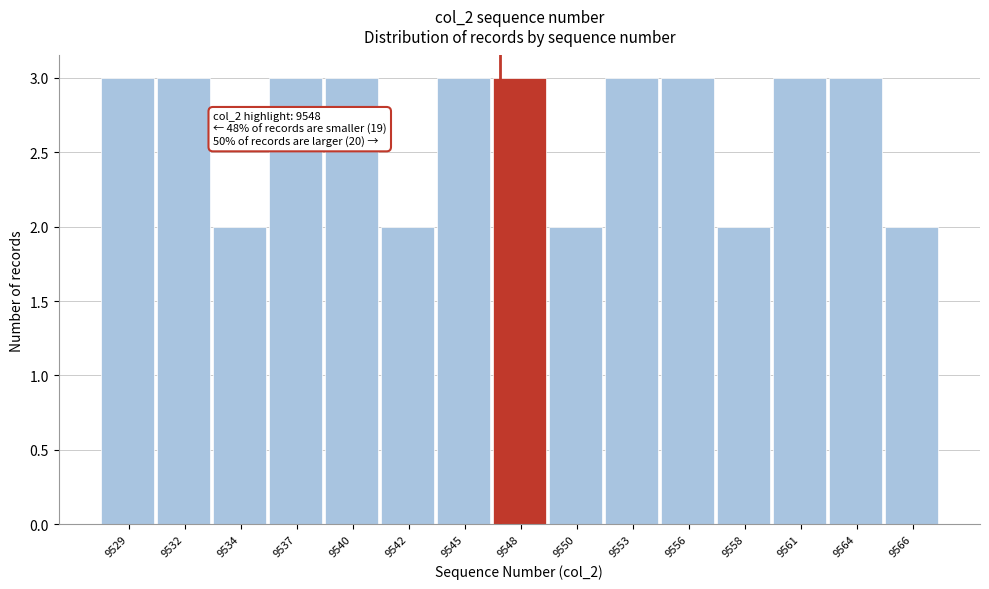

Reading right to left, list all the values displayed in this chart.

2	3	3	2	3	3	2	3	3	2	3	3	2	3	3